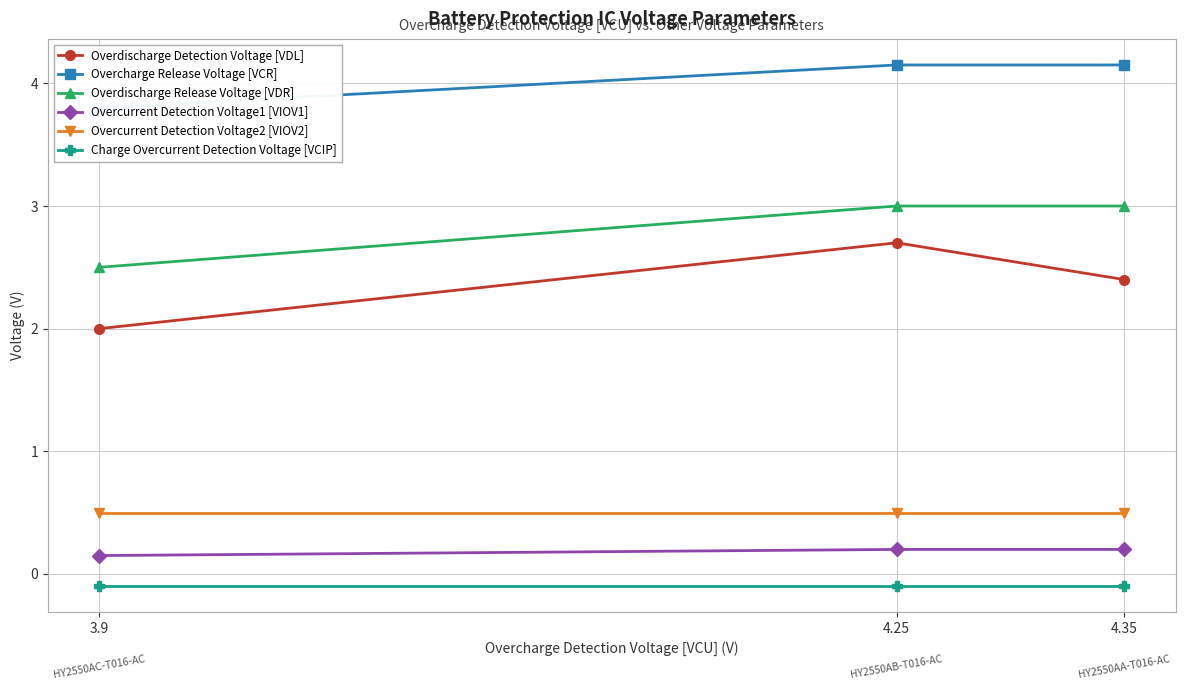

The value of Charge Overcurrent Detection Voltage [VCIP] at 4.25 is -0.0. True or false?

False